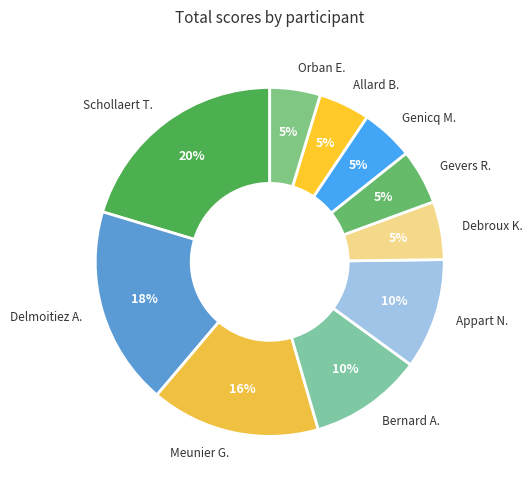

How many segments does this pie chart have?

10